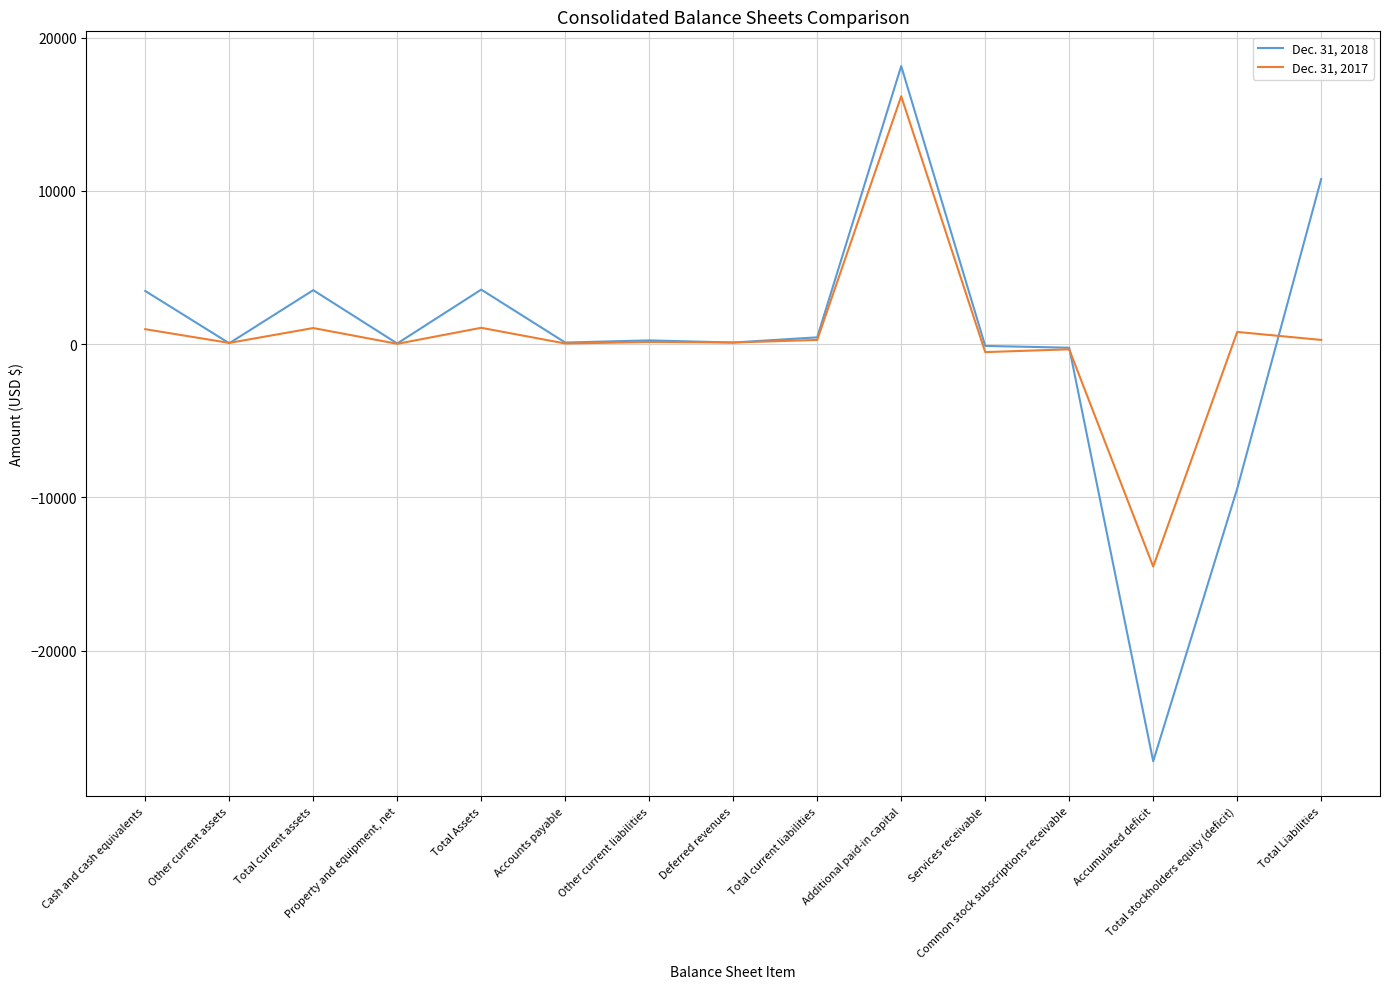

Which category has the lowest value in the Dec. 31, 2017 series?

Accumulated deficit